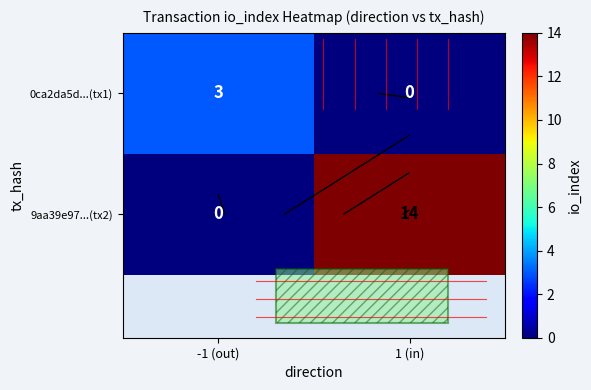

Rank the series by their average value, from highest to lowest.

9aa39e97...(tx2), 0ca2da5d...(tx1)